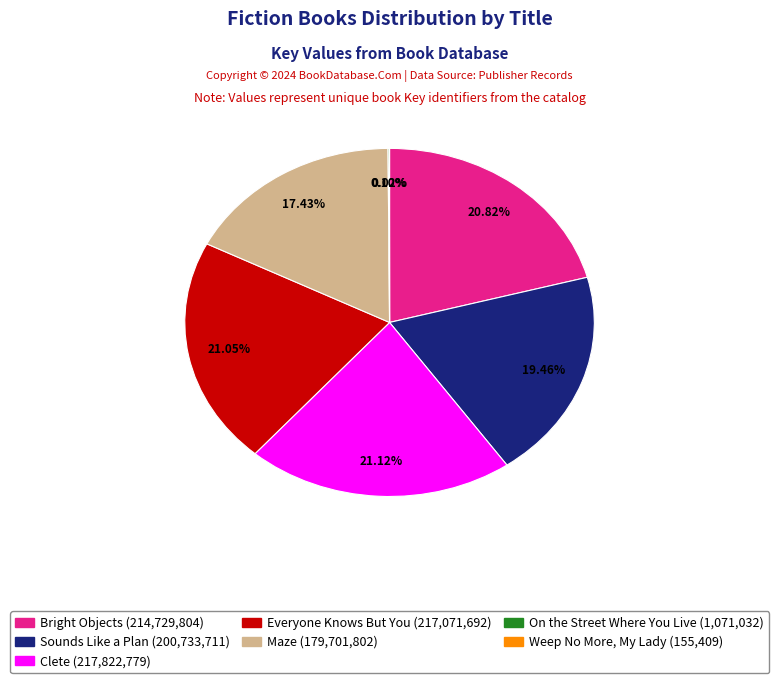

To the nearest percent, what percentage of the pie is Sounds Like a Plan?

19%